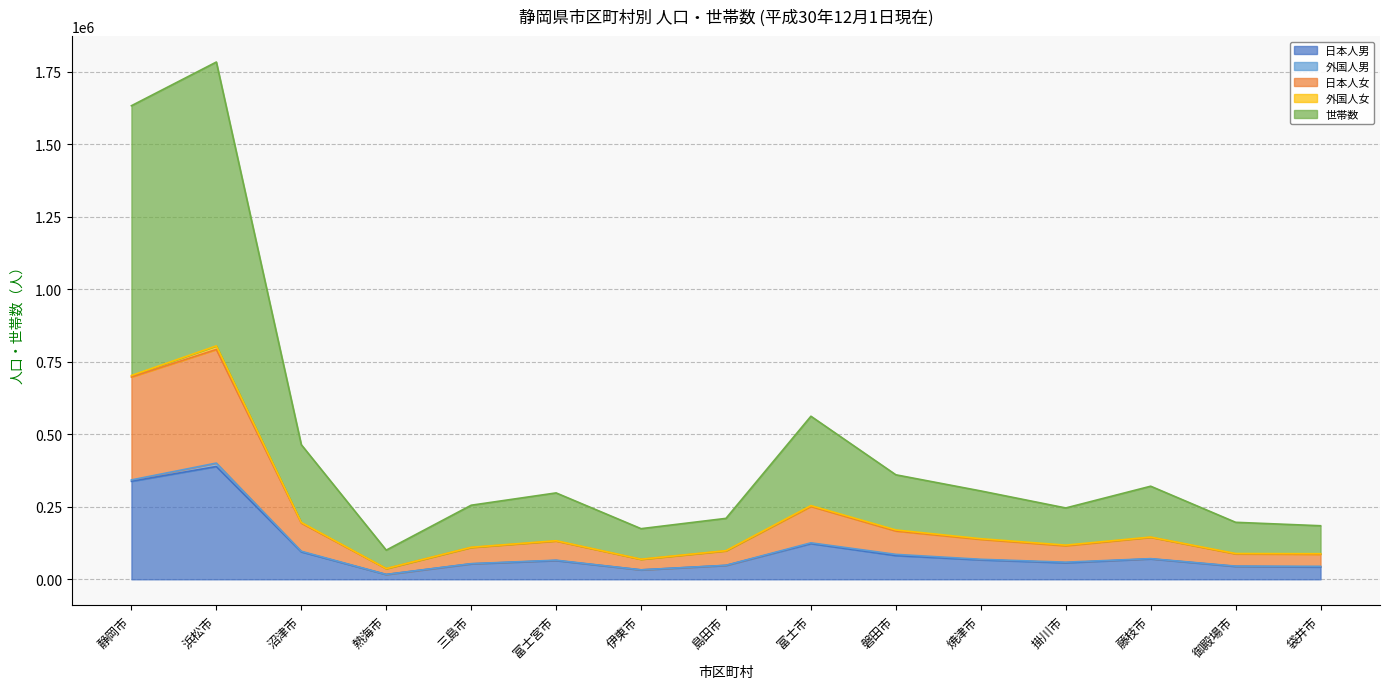

True or false: 世帯数 and 日本人女 intersect in this chart.

False